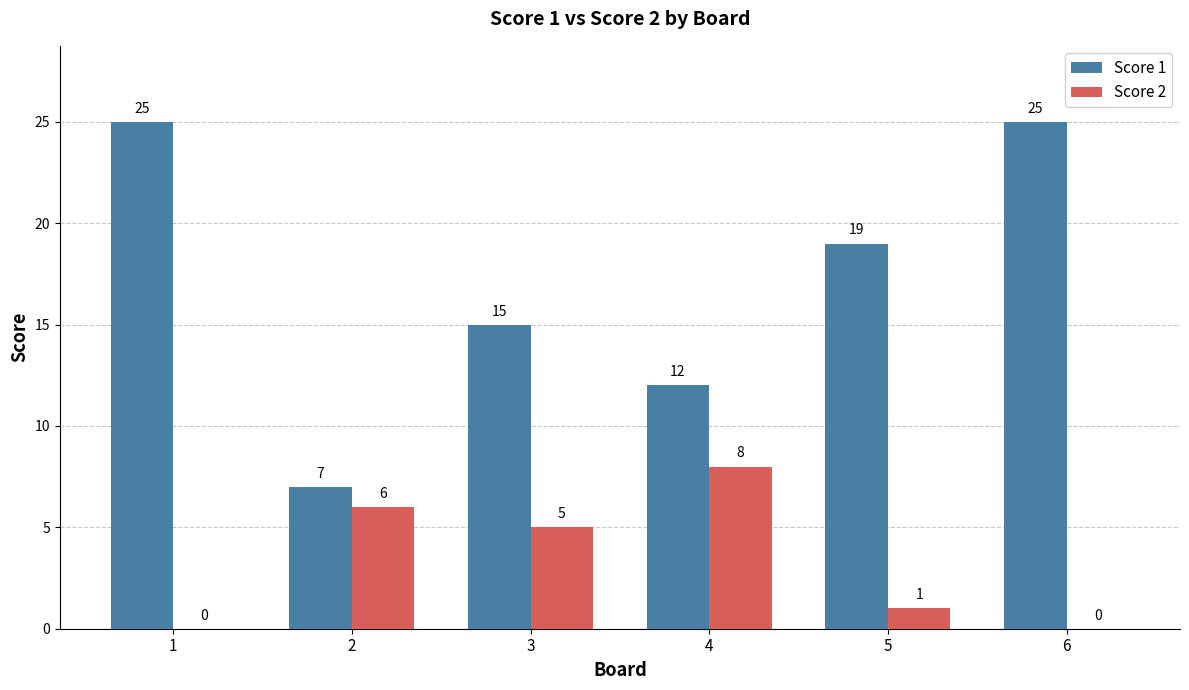

What is the highest value of the Score 2 series?

8